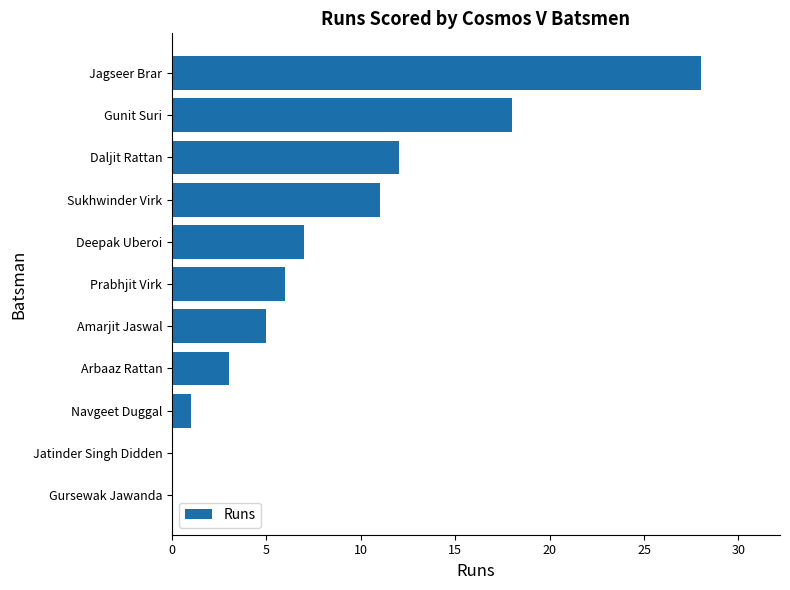

What is the sum of all values?

91